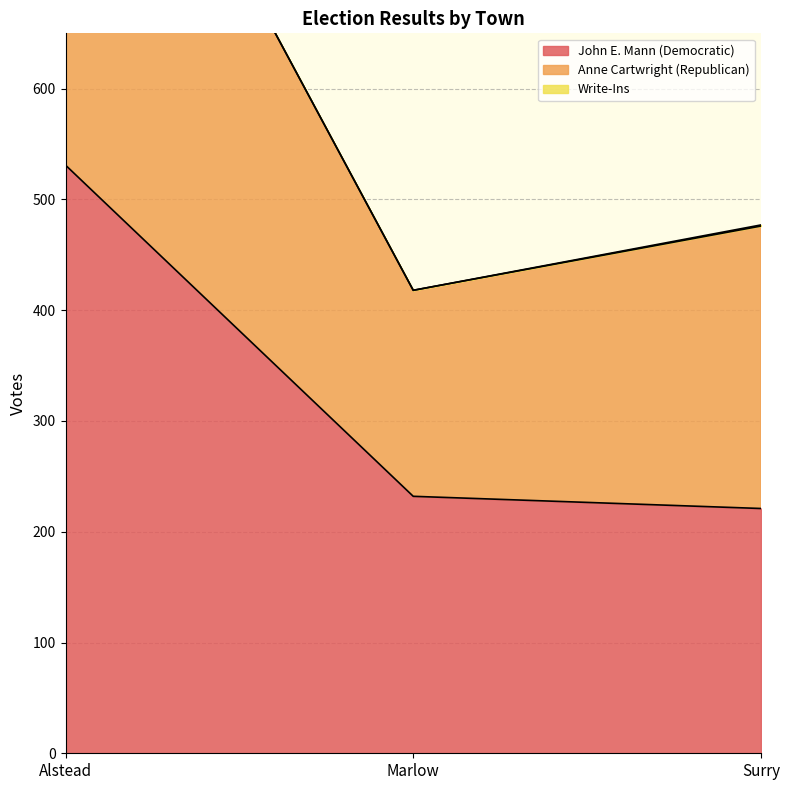

What is the difference between the maximum and second lowest values in the John E. Mann (Democratic) series?

299